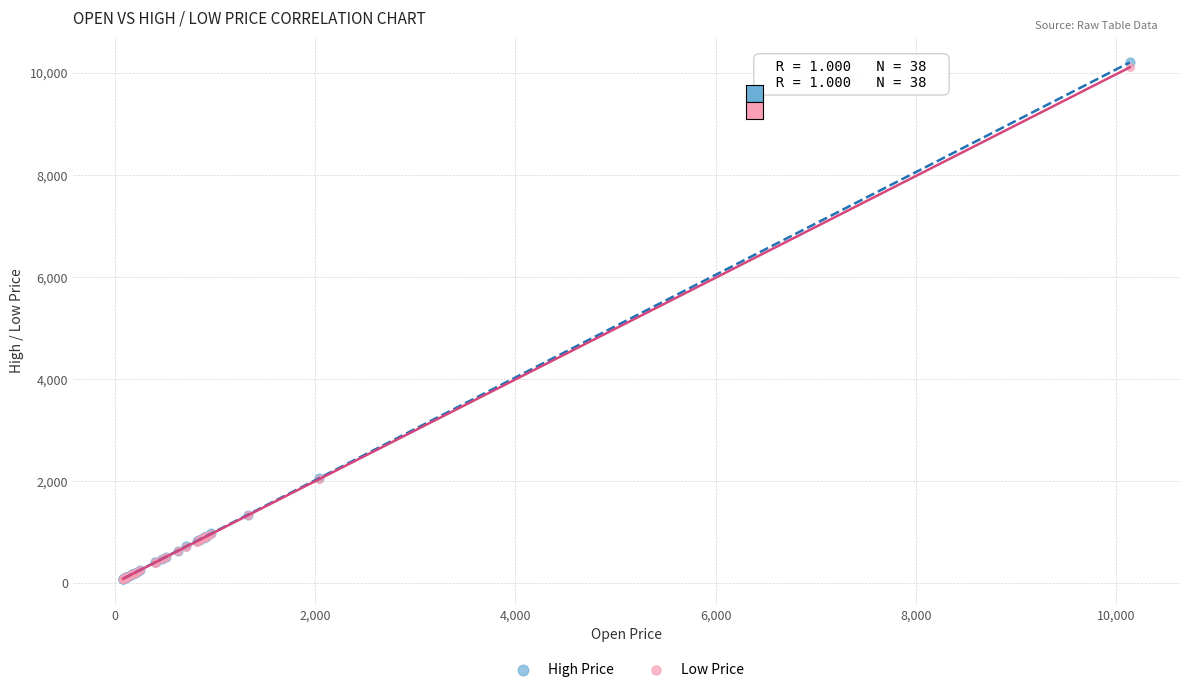

Which series has the widest spread of Y values?

High Price